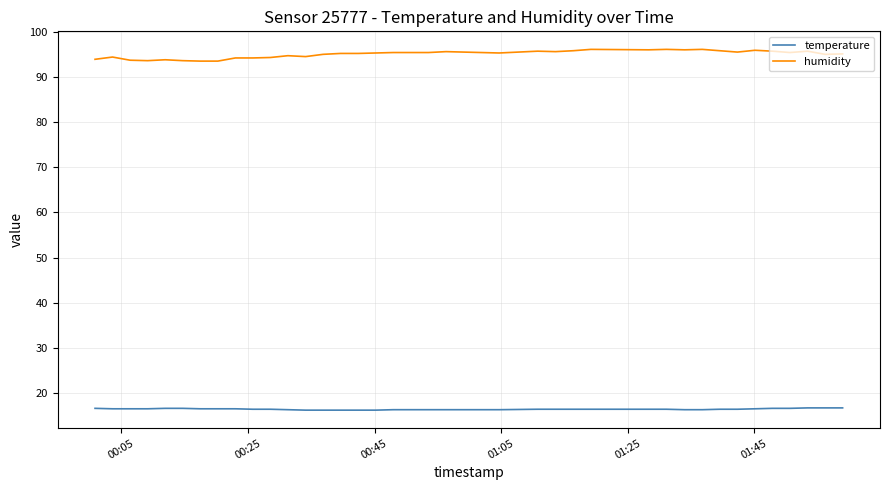

Does the chart display data point markers on the line(s)?

No